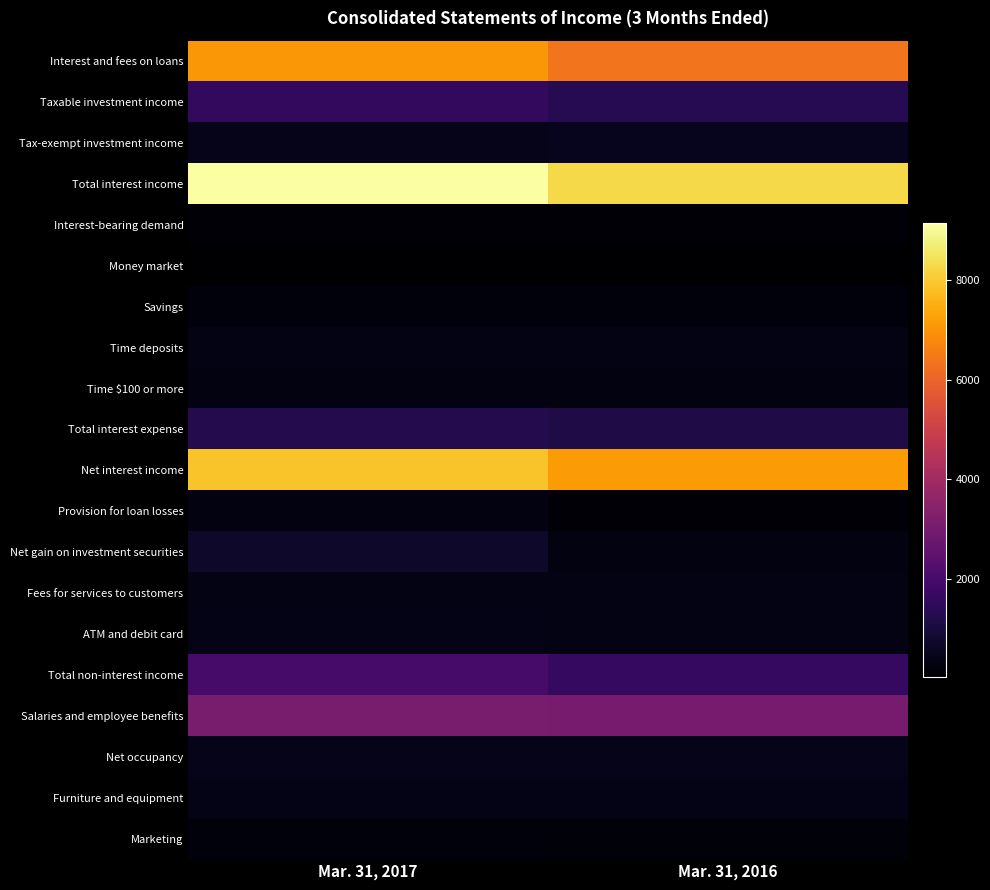

At which category does the chart reach its minimum across all series?

Mar. 31, 2016